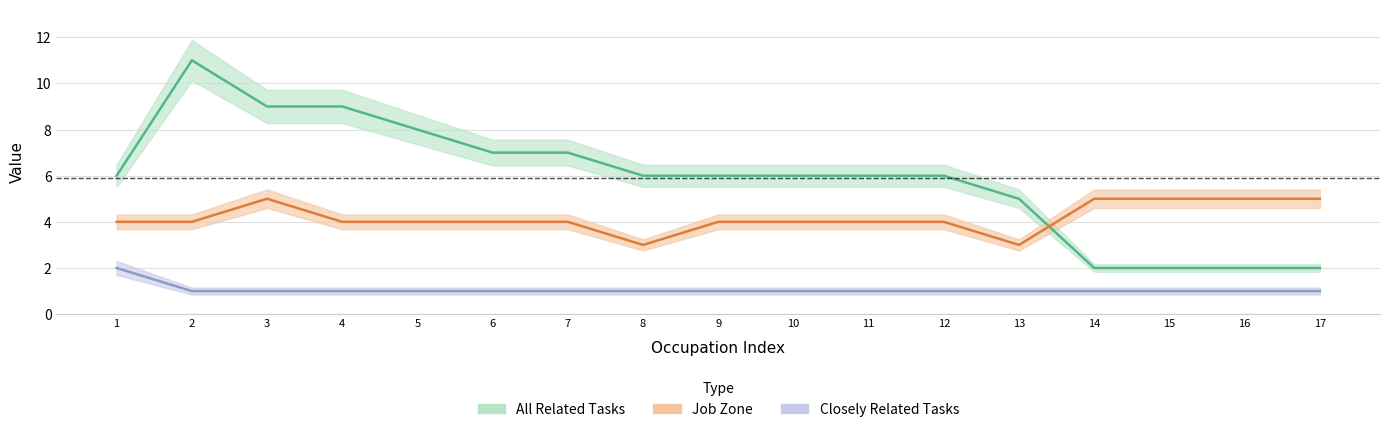

What is the difference between the highest and lowest values at 9?

5